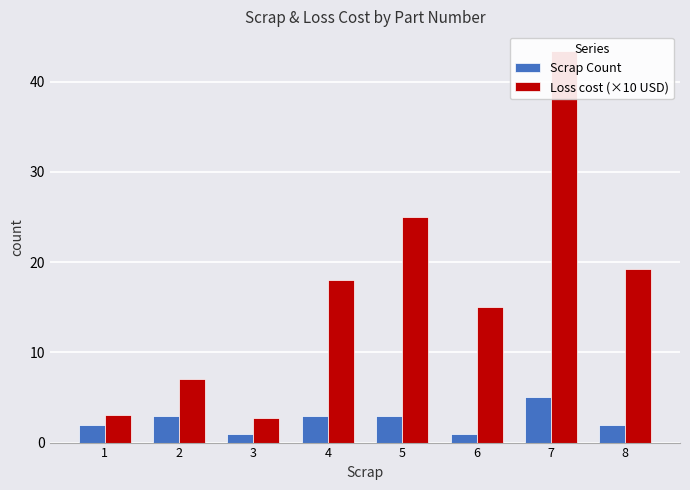

What is the difference between the maximum and second lowest values in the Scrap Count series?

4.0